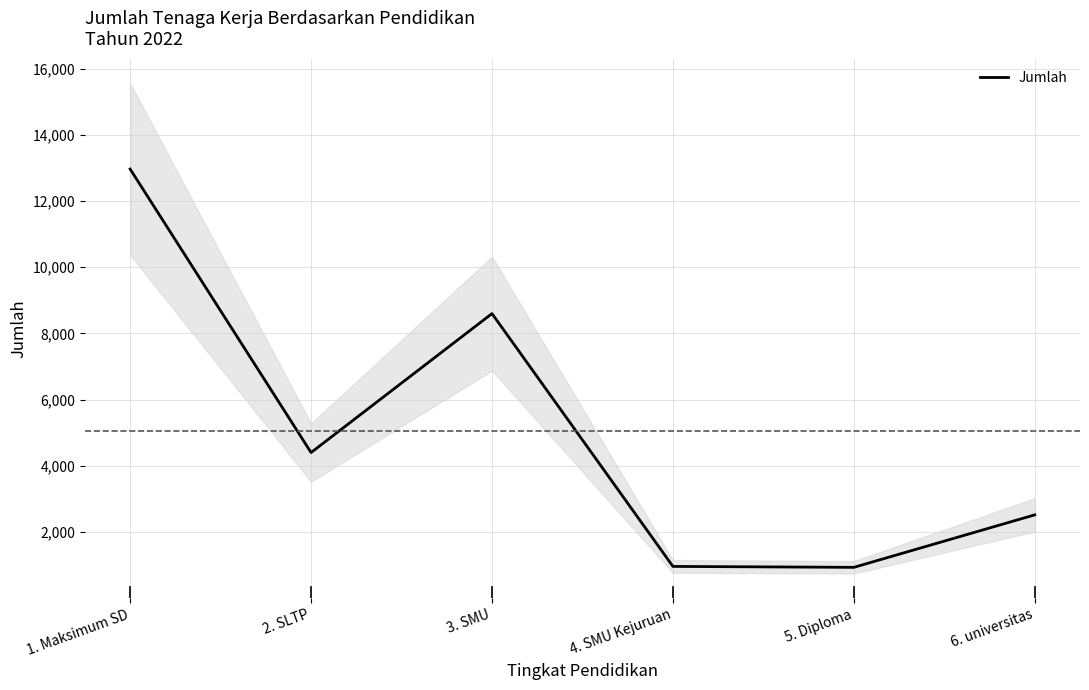

True or false: there are more than 2 points higher than both neighbors.

False